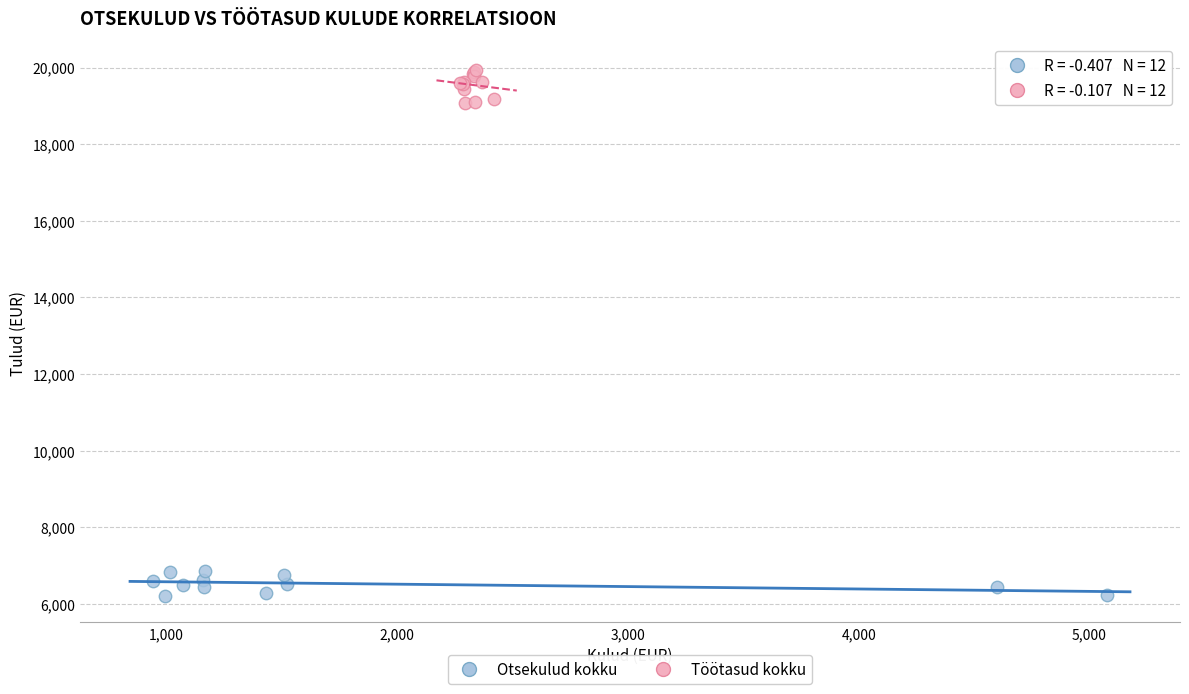

Which series reaches the minimum Y coordinate?

Otsekulud kokku